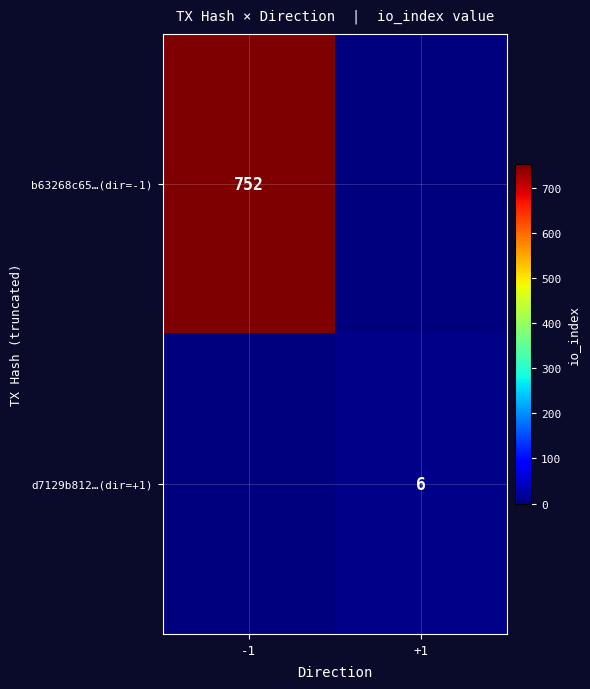

Is it true that d7129b812…(dir=+1) equals 3 at +1?

False